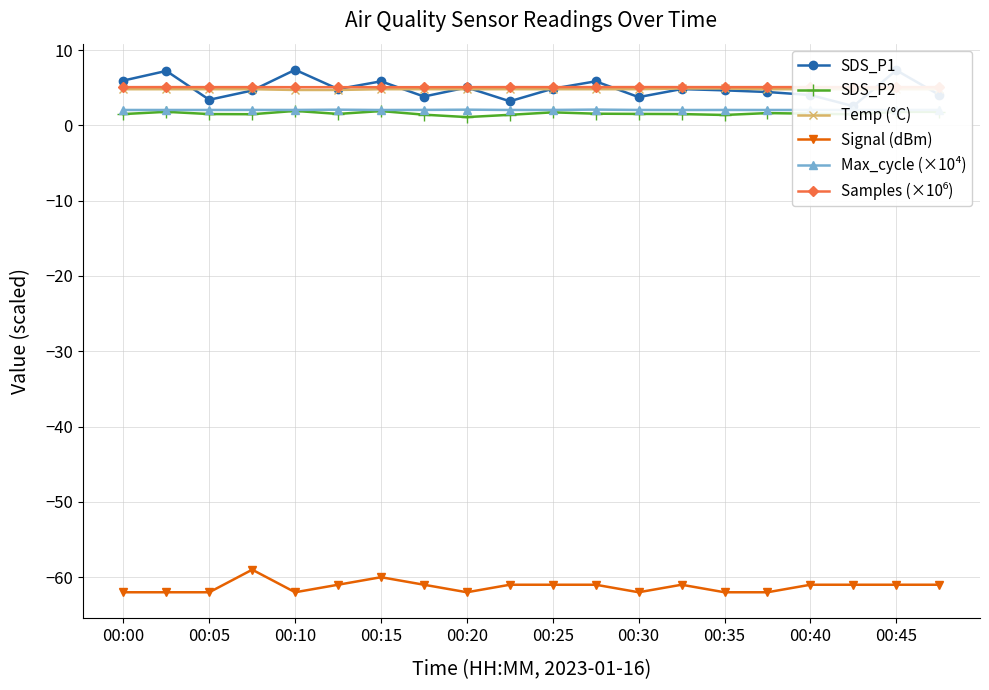

What is the lowest value of the Signal (dBm) series?

-62.0